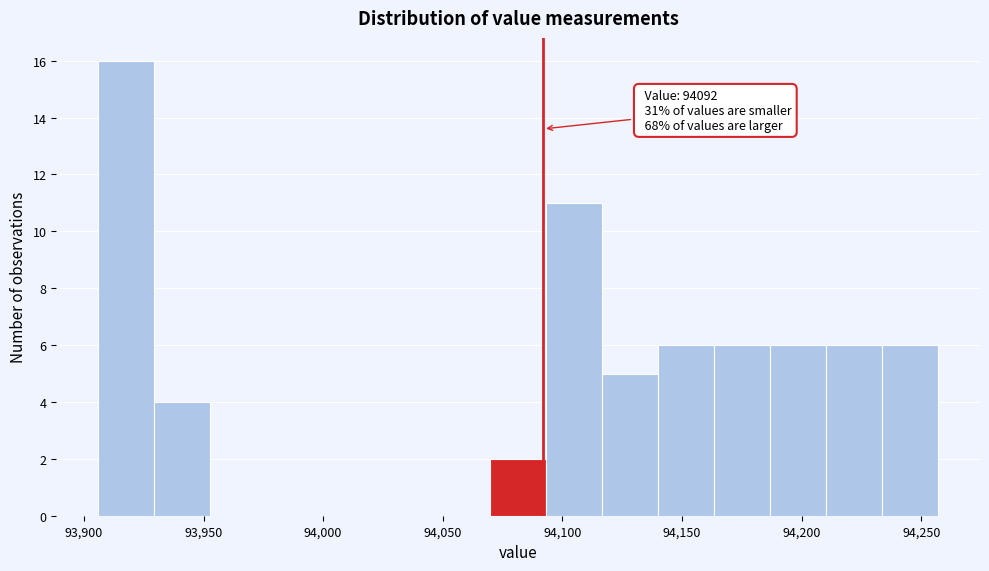

Which range on the x-axis has the tallest bar?

93905 to 93930